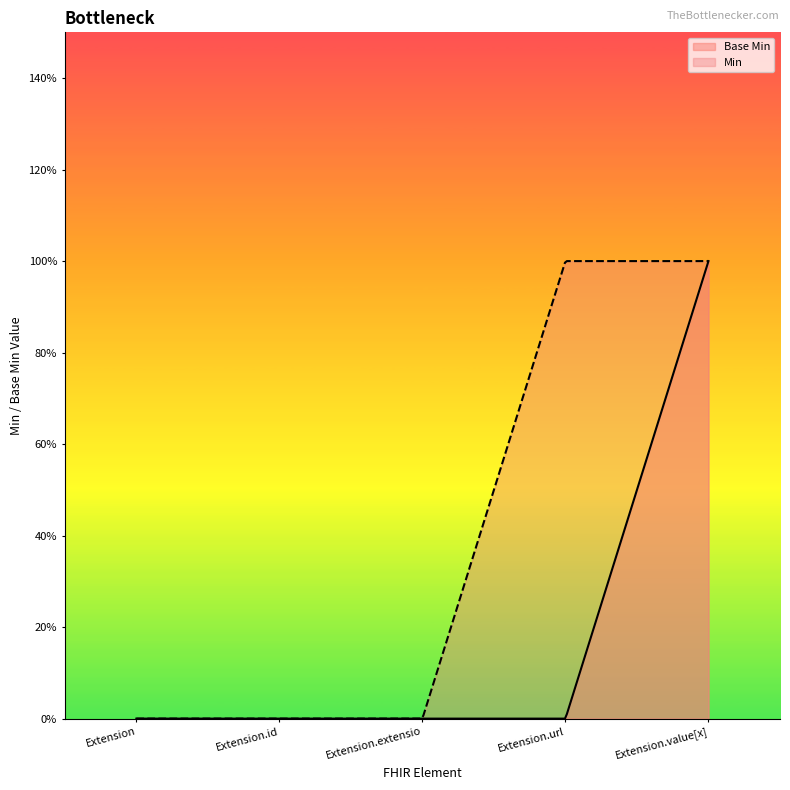

True or false: the data shows 2 at Extension.value[x].

False